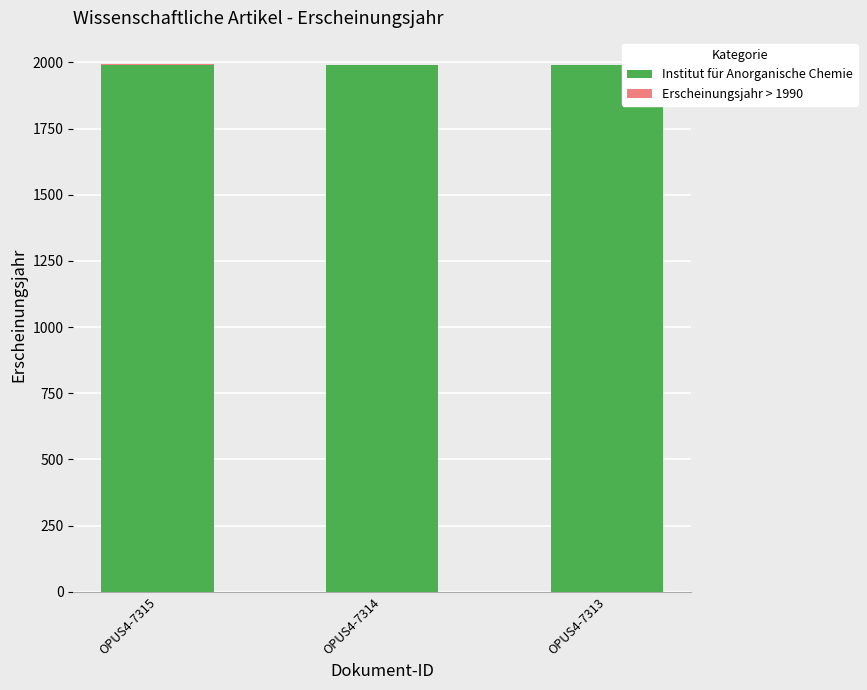

True or false: Institut für Anorganische Chemie has a value of 1990 at OPUS4-7314.

True